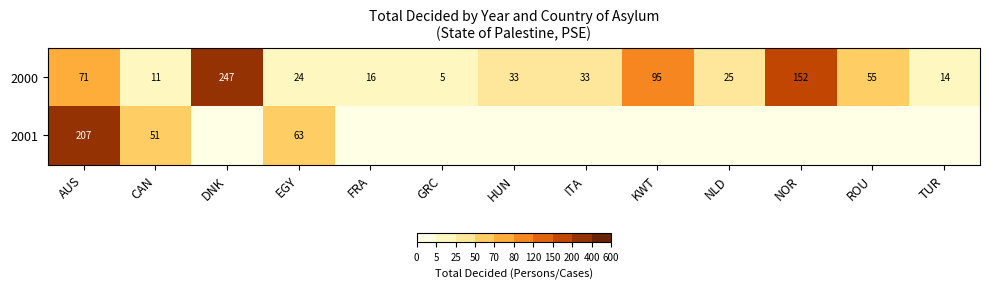

What is the total value across all series at EGY?

87